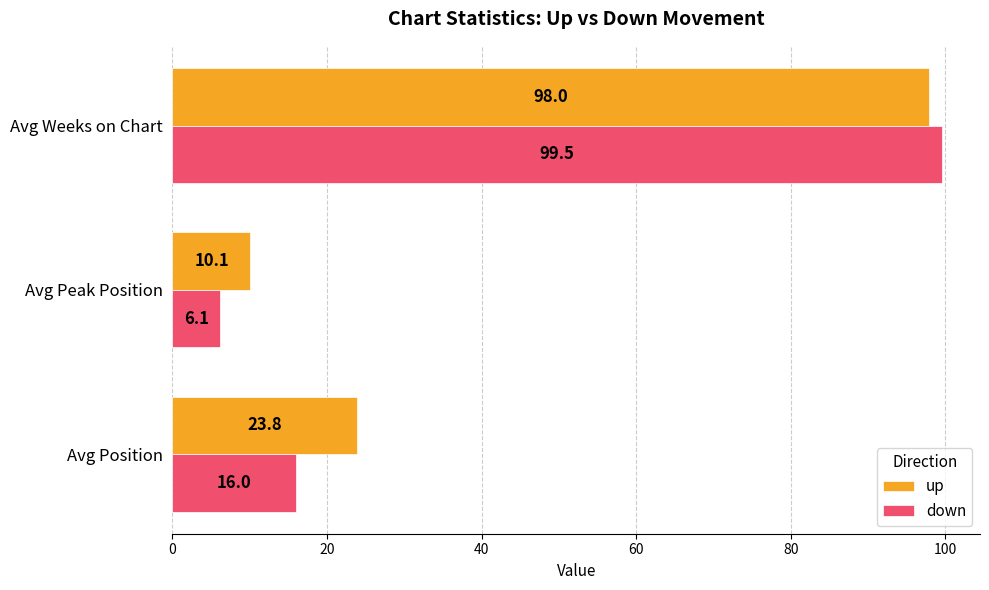

At which category is the sum across all series the highest?

Avg Weeks on Chart